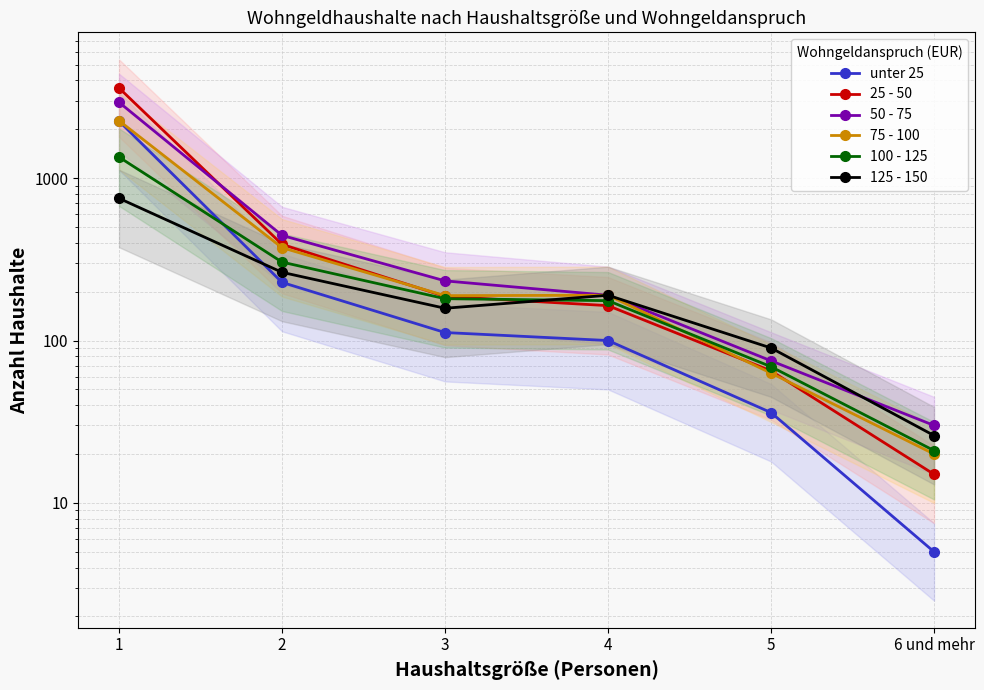

True or false: 75 - 100 and 50 - 75 cross at least once.

False